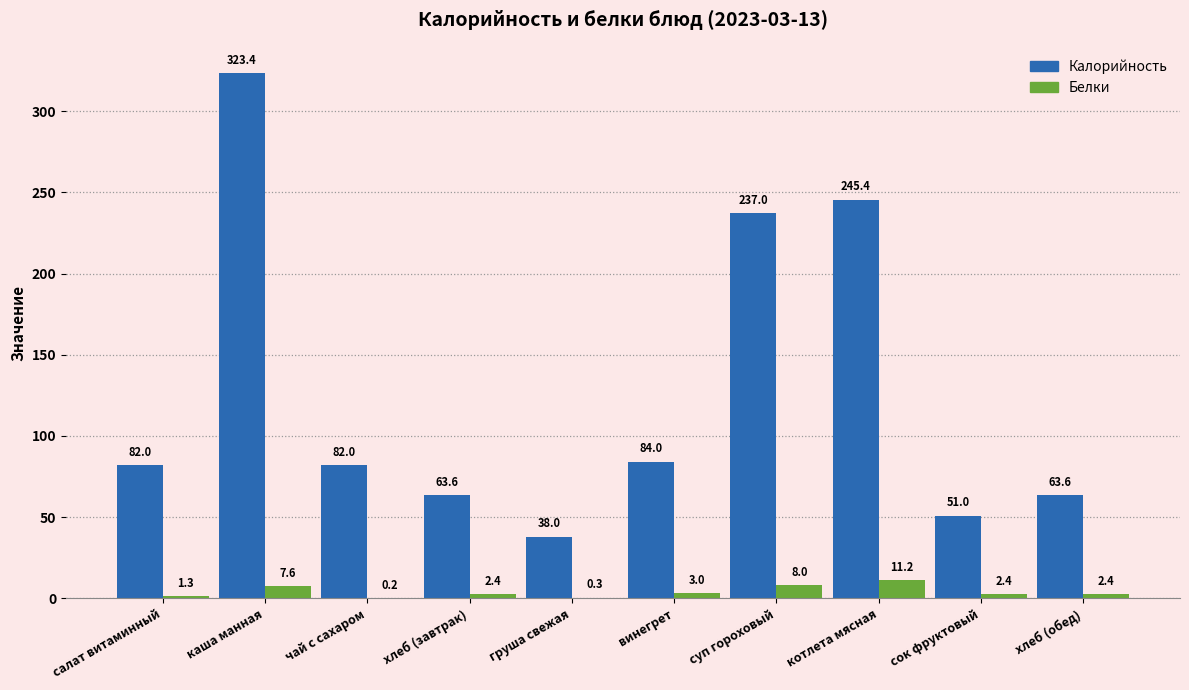

How many groups of bars are there?

10